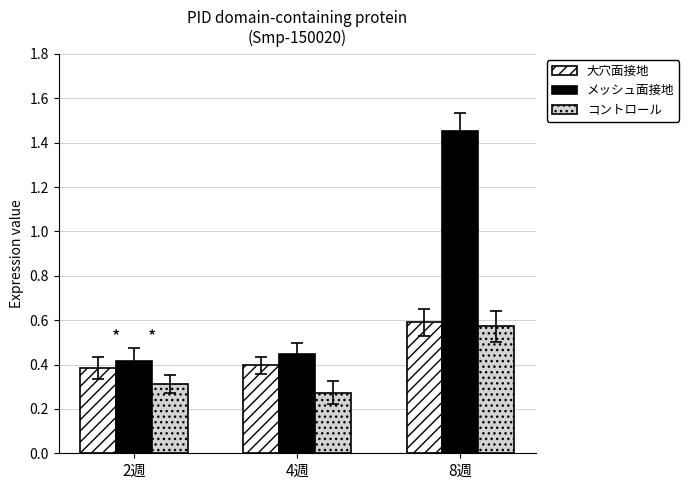

Is it true that メッシュ面接地 equals 0.7 at 2週?

False